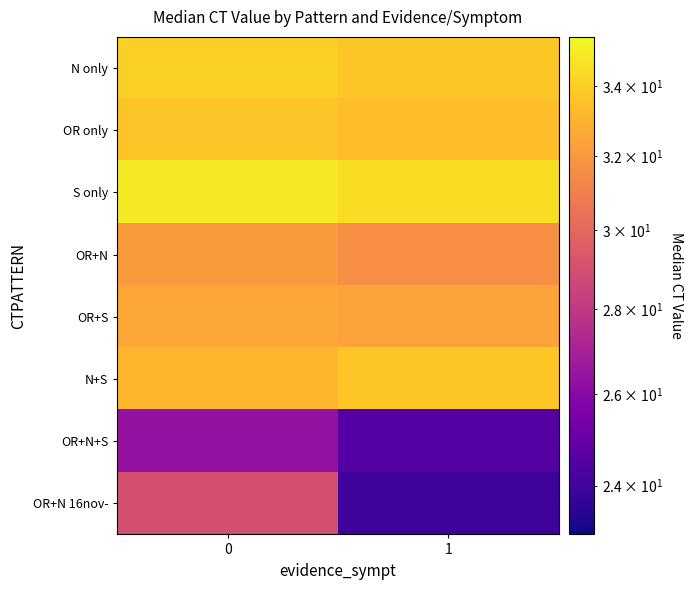

Reading left to right, transcribe all the data shown in this chart.

N only: 0=34.0	1=33.8
OR only: 0=33.6	1=33.4
S only: 0=34.9	1=34.5
OR+N: 0=32.1	1=31.6
OR+S: 0=32.5	1=32.4
N+S: 0=33.1	1=33.7
OR+N+S: 0=26.4	1=24.5
OR+N 16nov-: 0=29.1	1=23.9